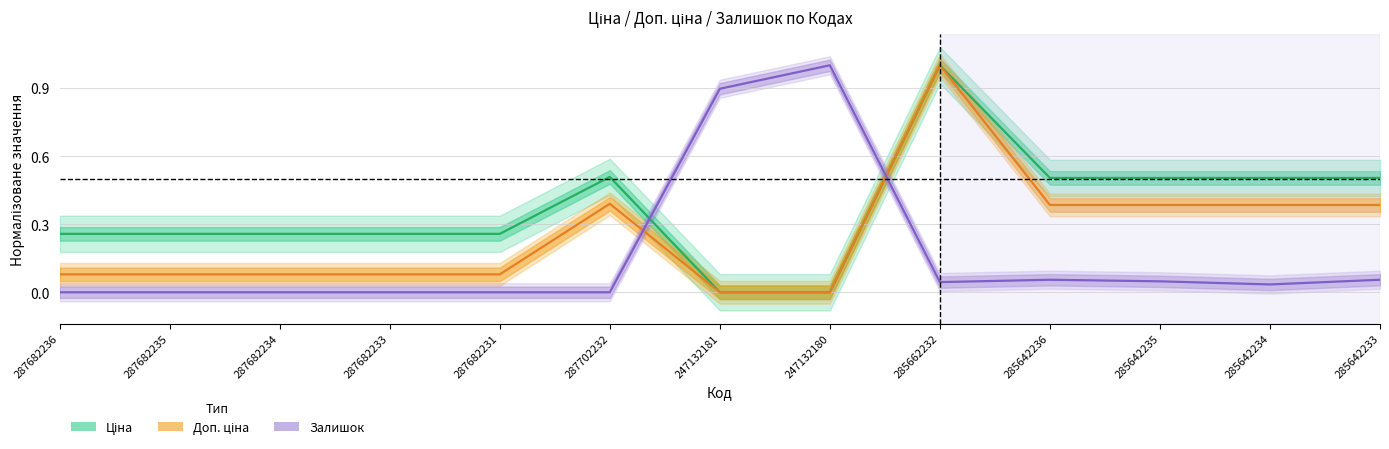

True or false: Залишок and Ціна cross at least once.

True